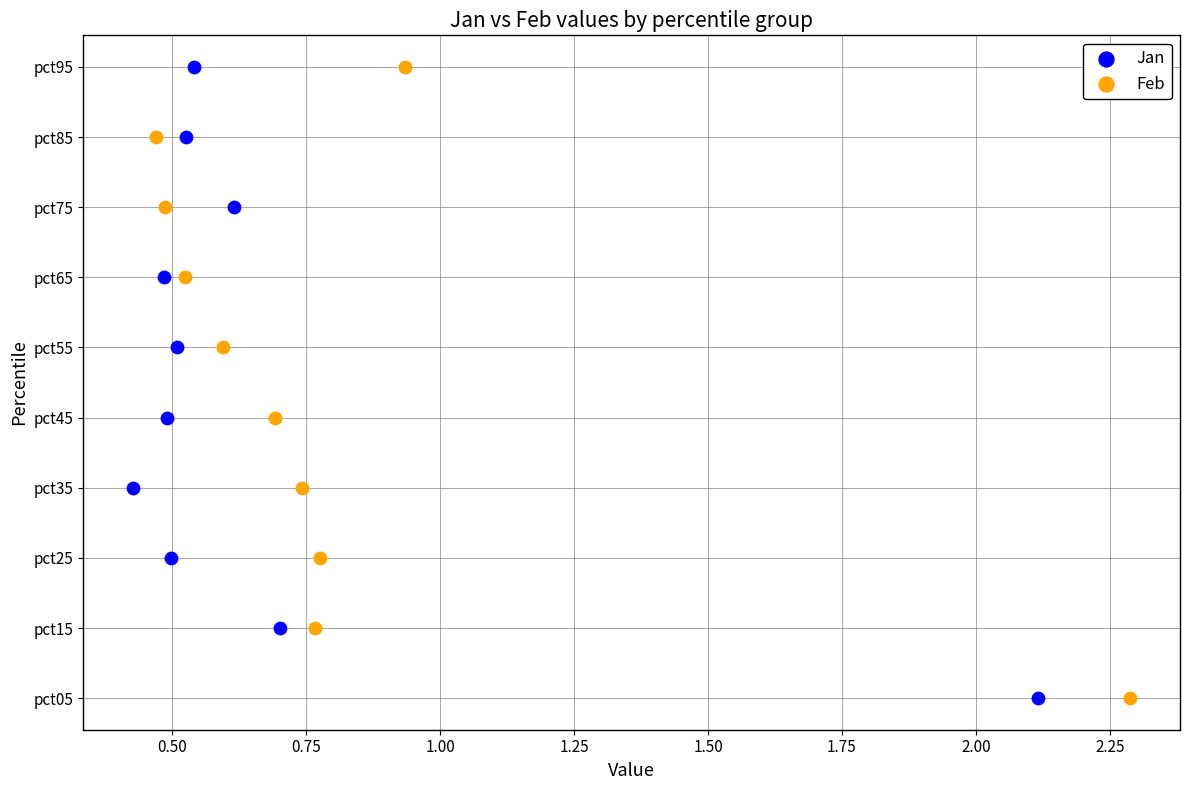

What are all the series names shown in the legend?

Jan, Feb